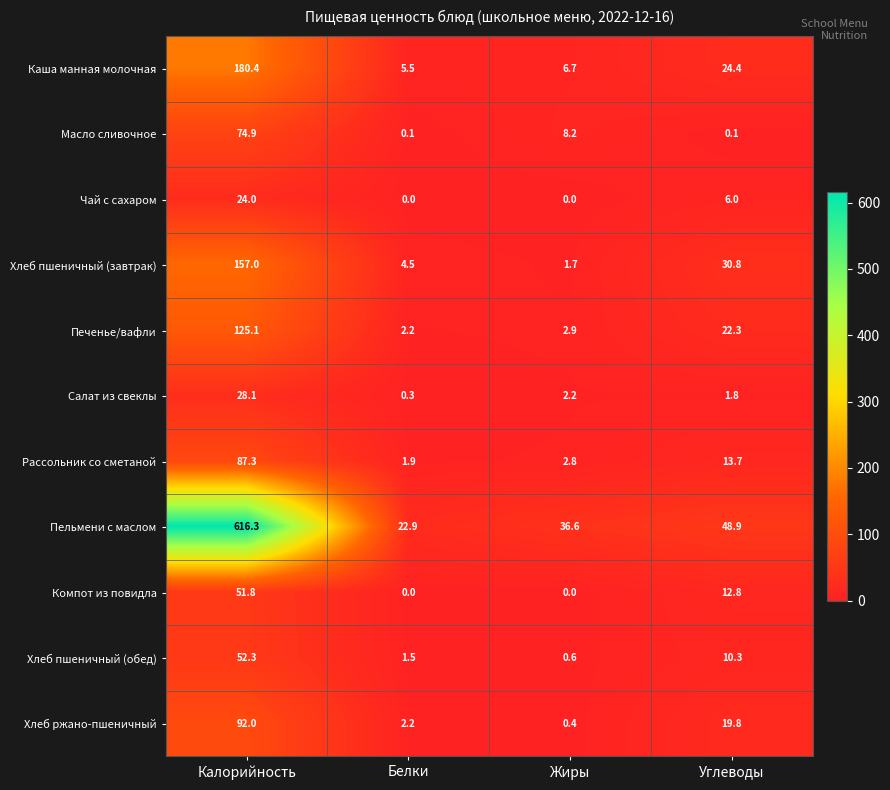

How many Чай с сахаром values are between 0 and 24?

4